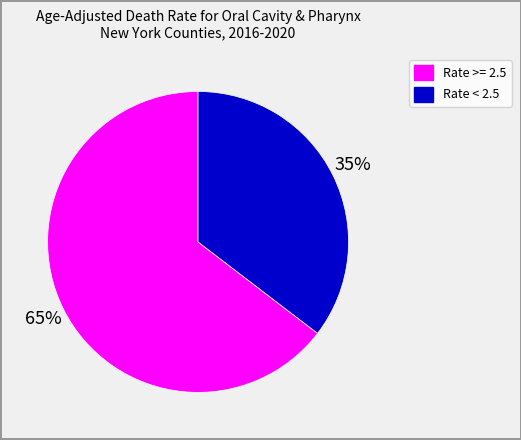

To the nearest percent, what is the average slice percentage?

50%